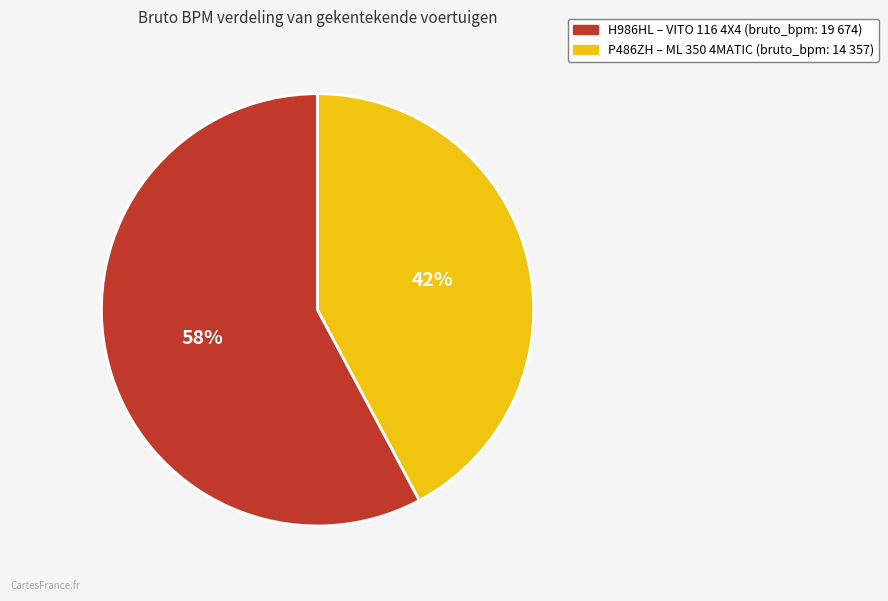

Does any single category account for the majority?

Yes